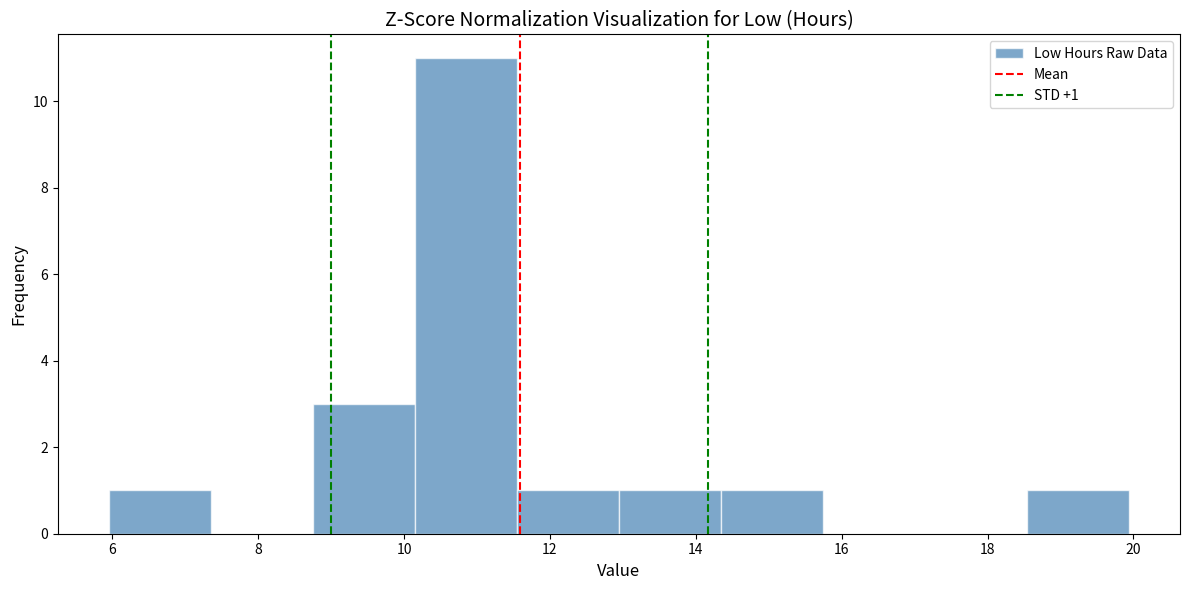

Which range on the x-axis has the tallest bar?

10.2 to 11.6